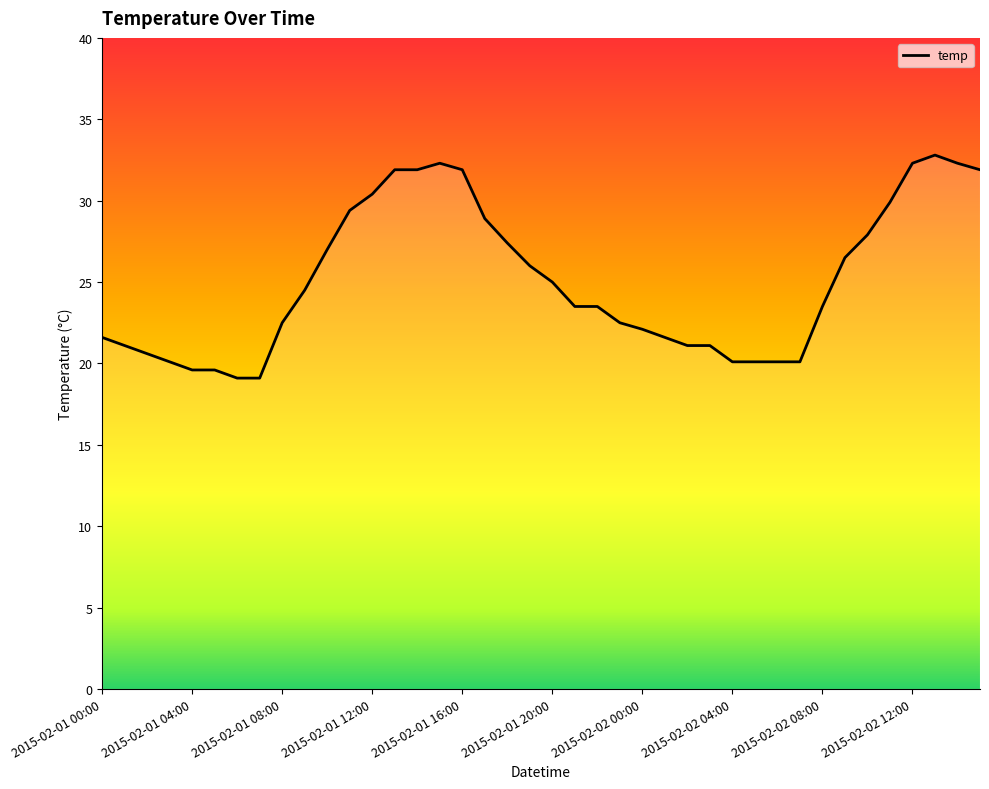

What is the smallest value displayed?

19.1